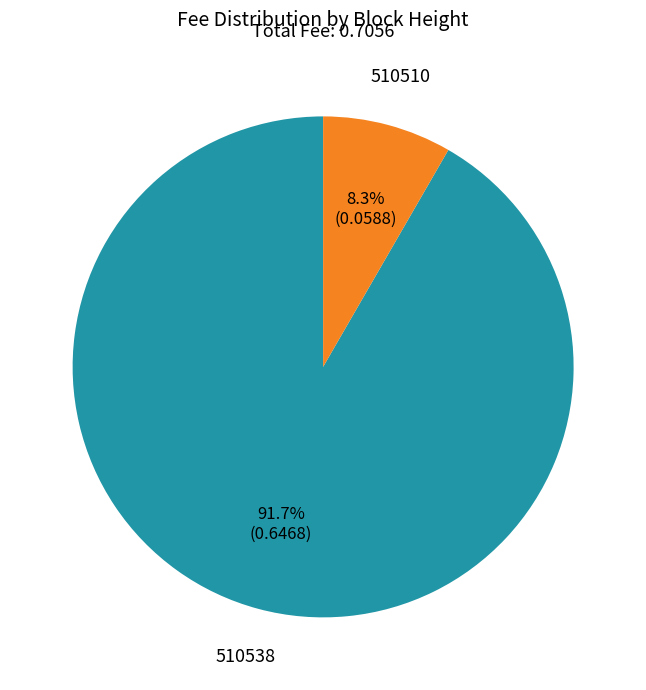

Rank the categories by value from highest to lowest.

510538, 510510